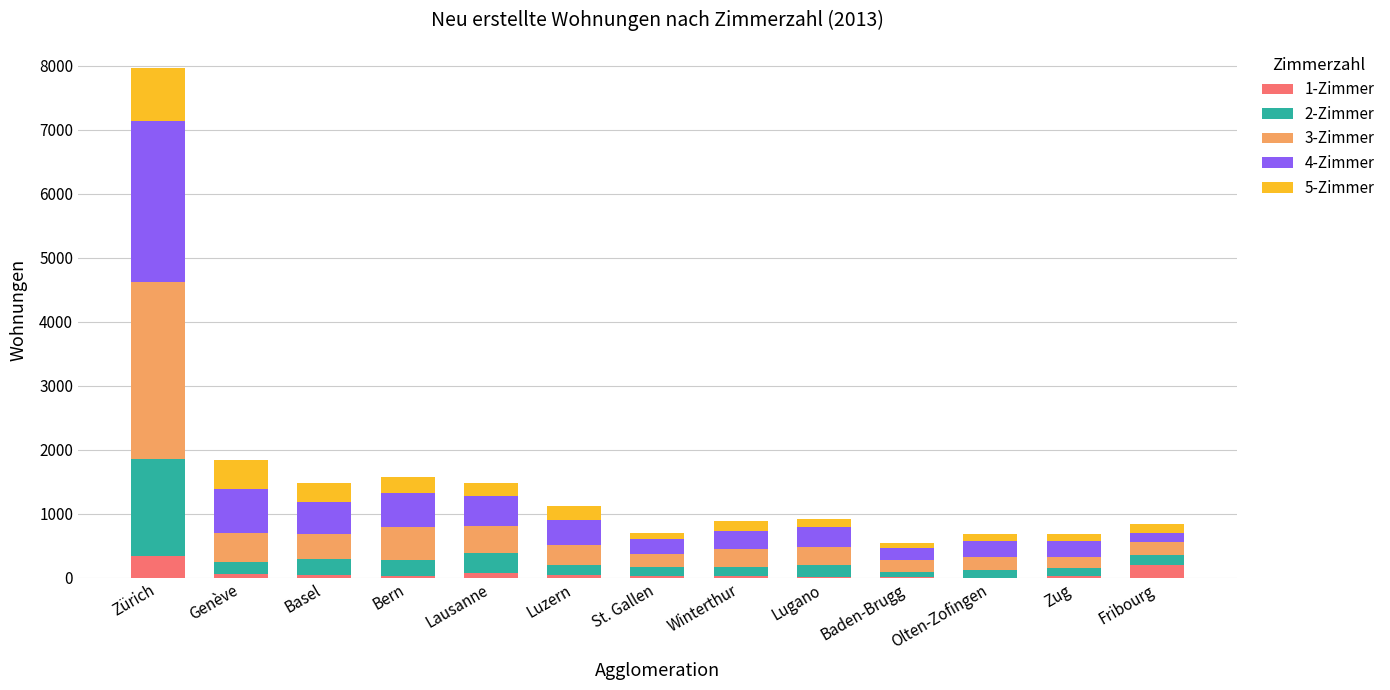

At which category is the sum across all series the highest?

Zürich